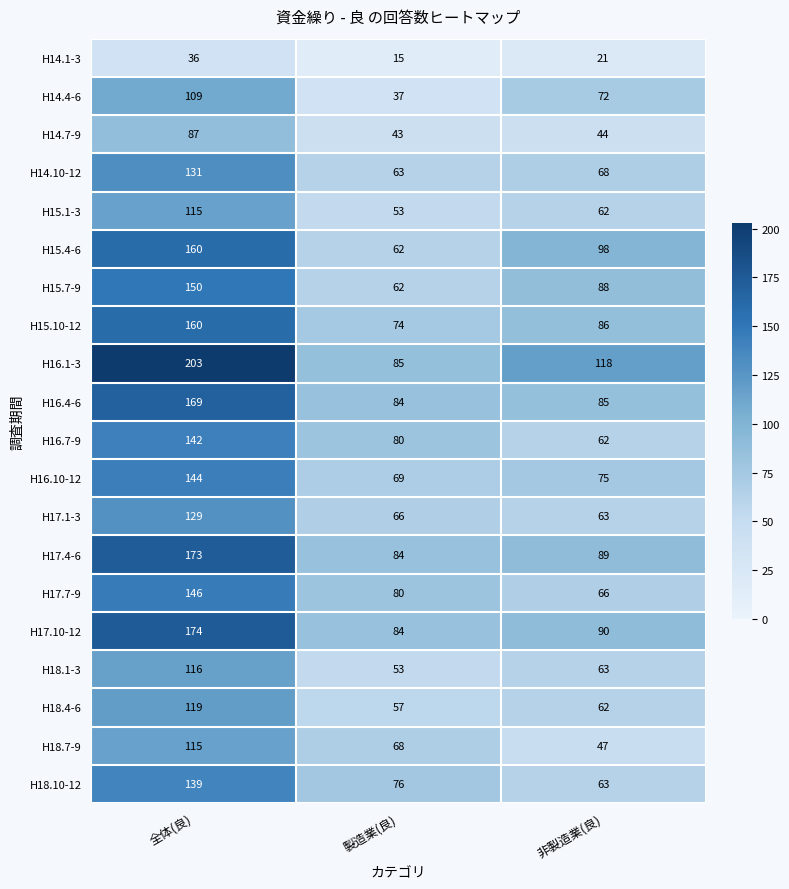

Which series has the largest range (max minus min)?

H16.1-3